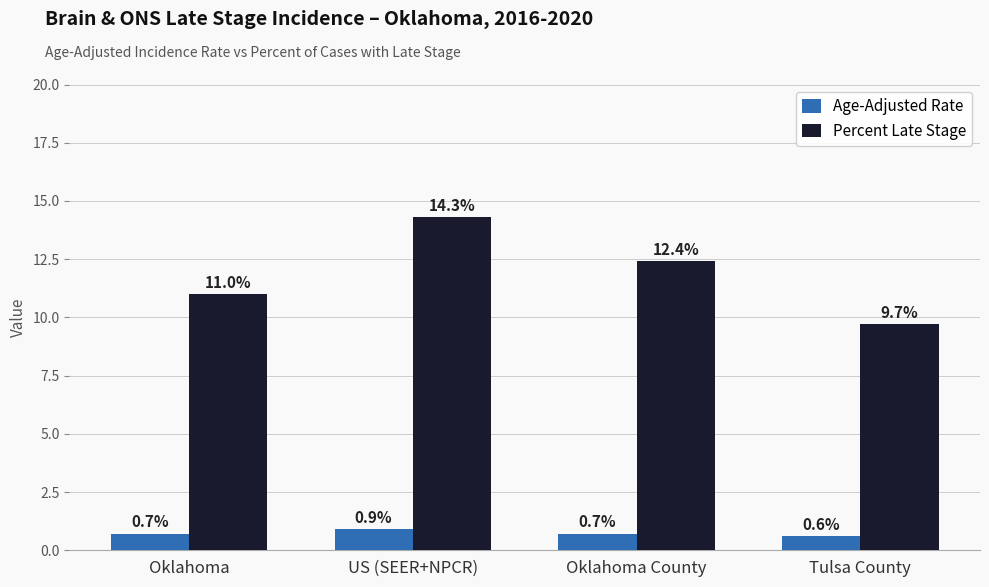

Does the chart contain any negative values?

No